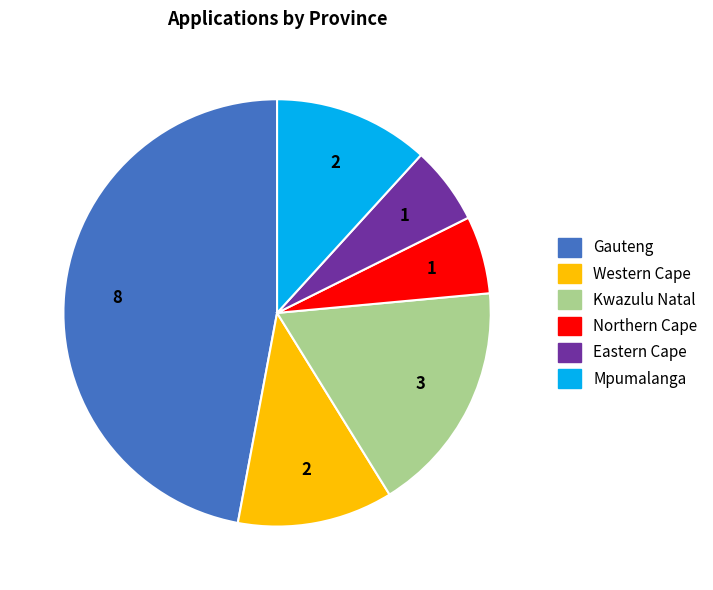

Is there a majority slice in this chart?

No